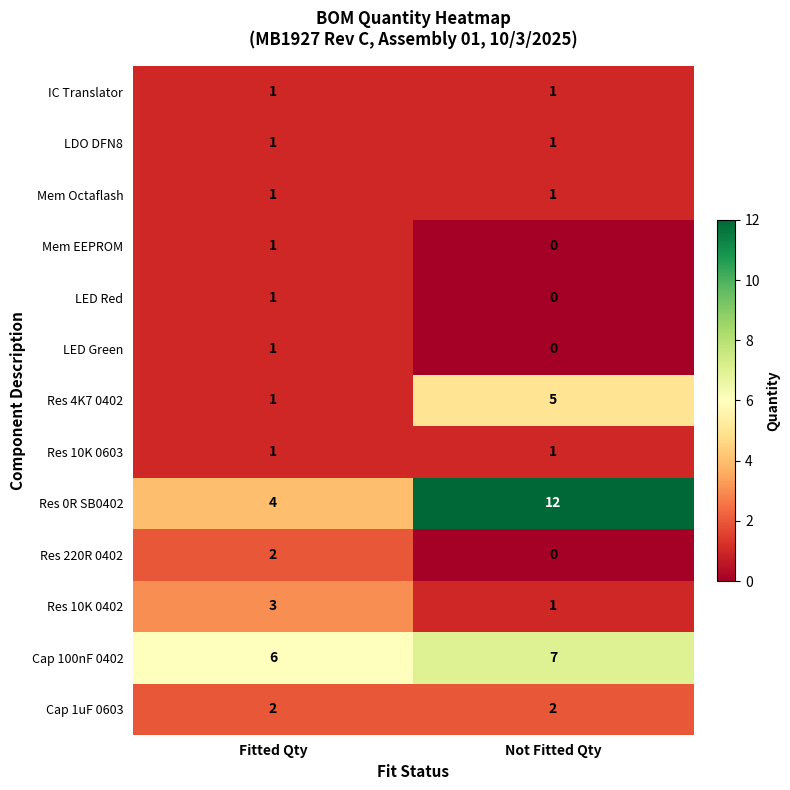

The Res 4K7 0402 series shows 5 at Not Fitted Qty. True or false?

True